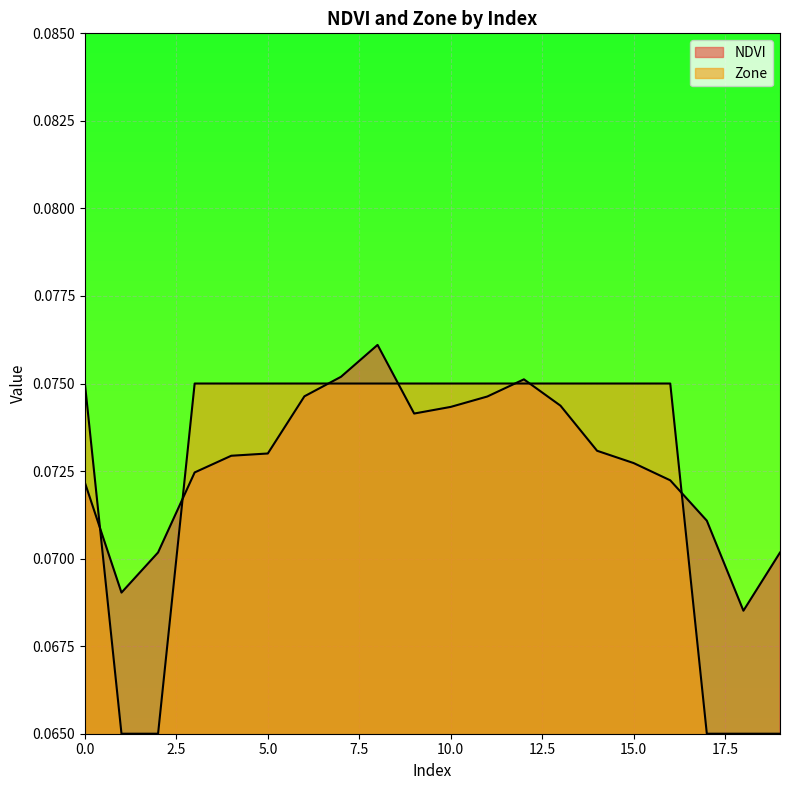

True or false: Zone has more than 1 points higher than both neighbors.

False